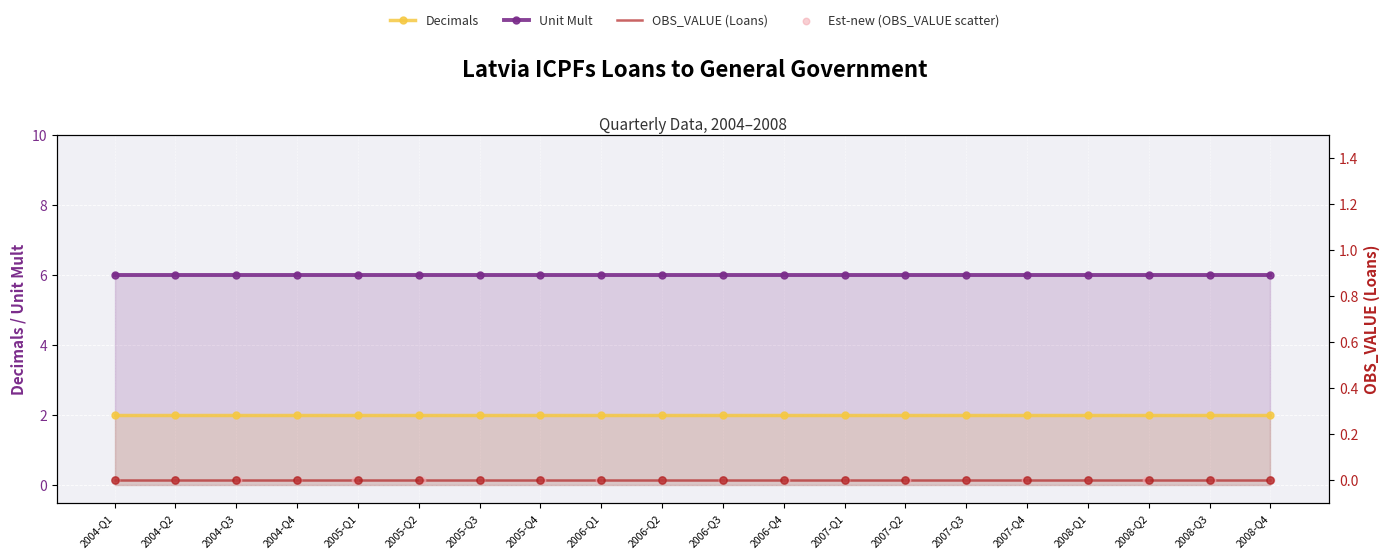

Which series reaches the maximum Y coordinate?

Unit Mult